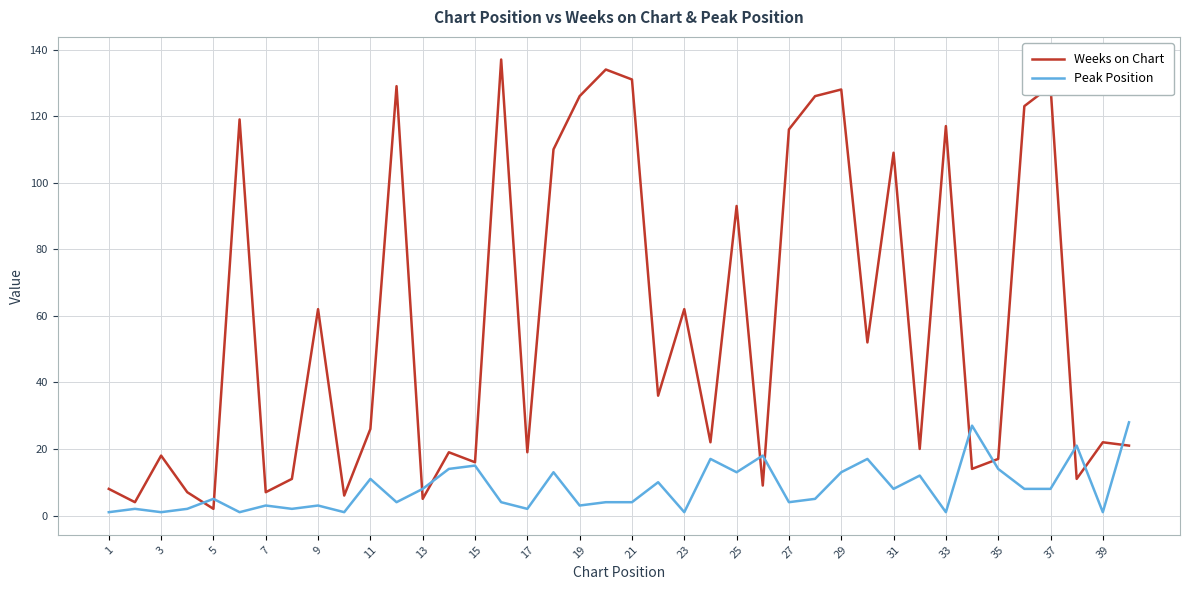

What is the lowest value of the Weeks on Chart series?

2